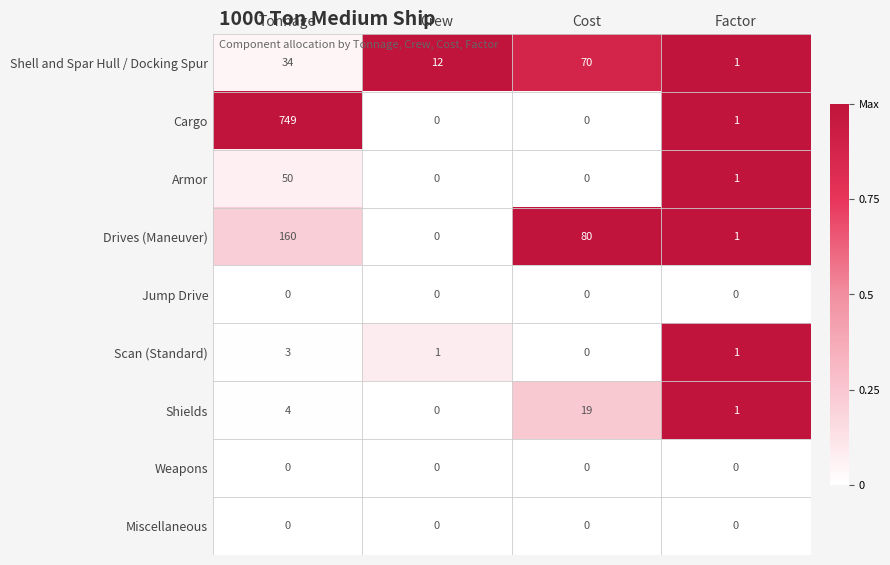

At which category does the chart reach its peak across all series?

Tonnage